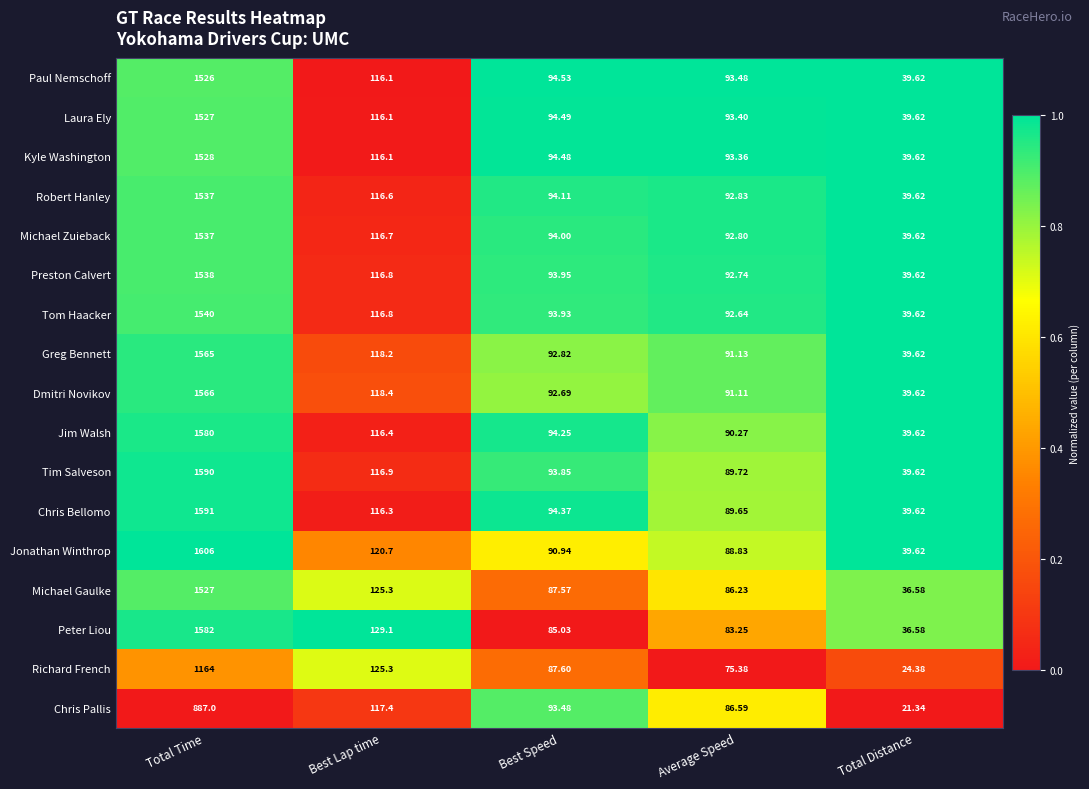

Rank the categories by Jim Walsh value from highest to lowest.

Total Time, Best Lap time, Best Speed, Average Speed, Total Distance